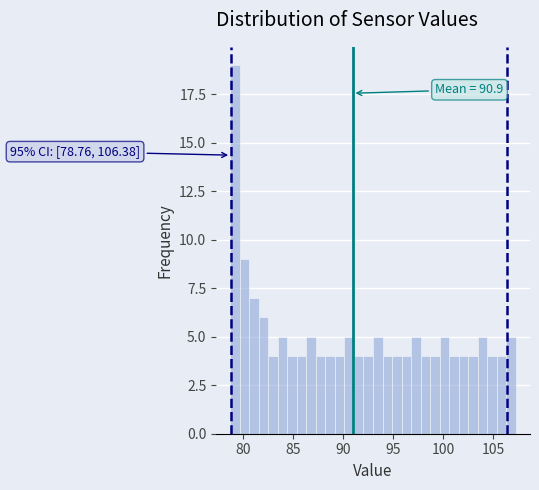

Read against the x-axis, roughly where is the centre of the tallest bar?

79.0